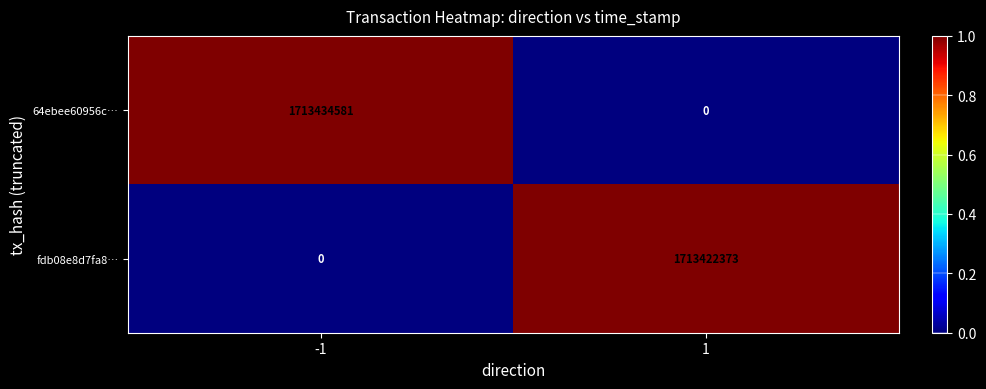

Which series has the largest range (max minus min)?

64ebee60956c…